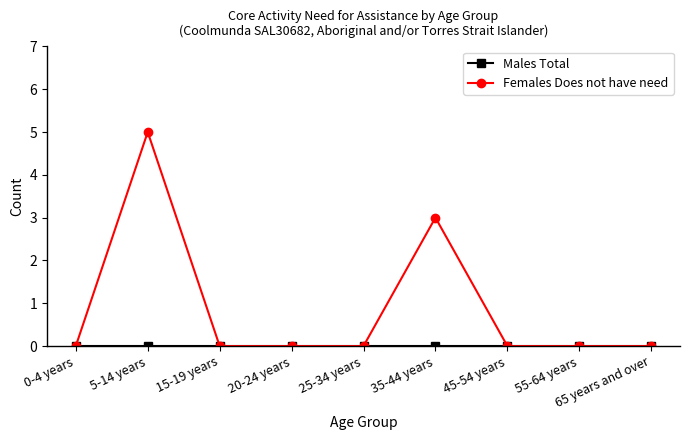

Which series has the largest total across all categories?

Females Does not have need